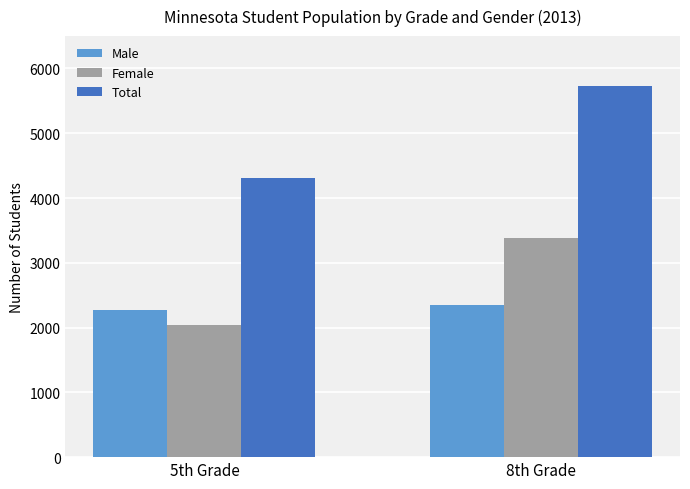

What is the label of the 2nd bar from the left?

8th Grade